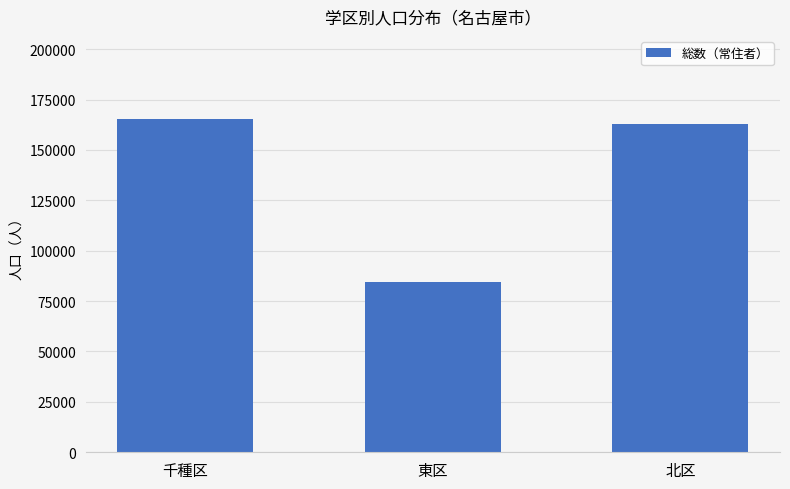

What is the change in value from 千種区 to 北区?

-2289